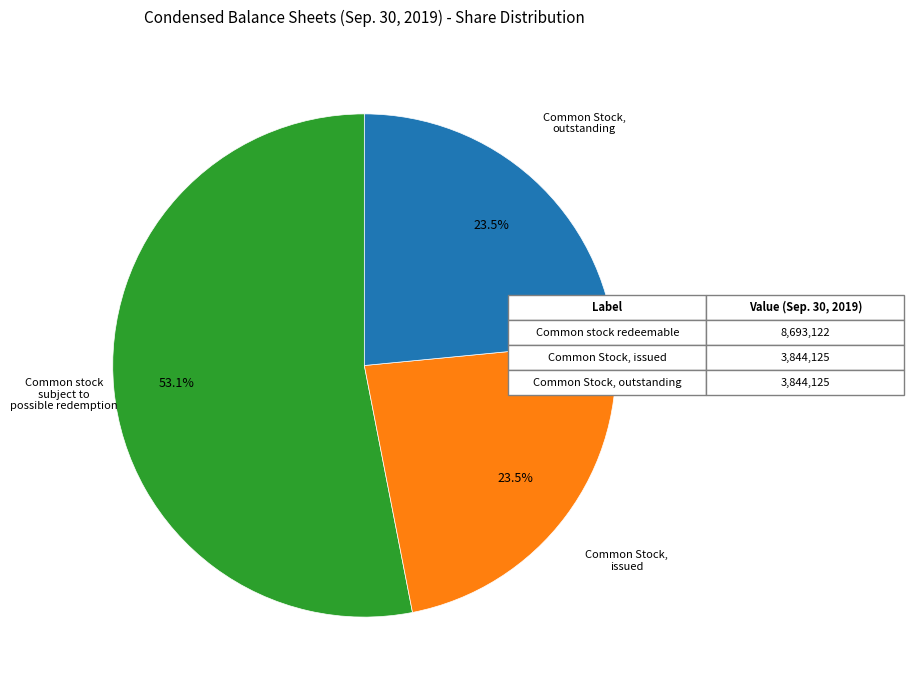

How many segments does this pie chart have?

3